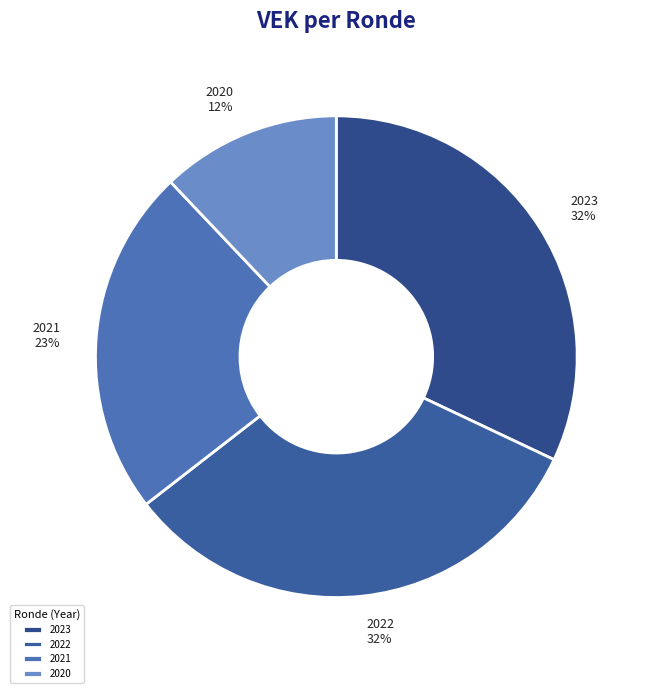

To the nearest percent, what is the difference between the largest and smallest slice percentages?

20%